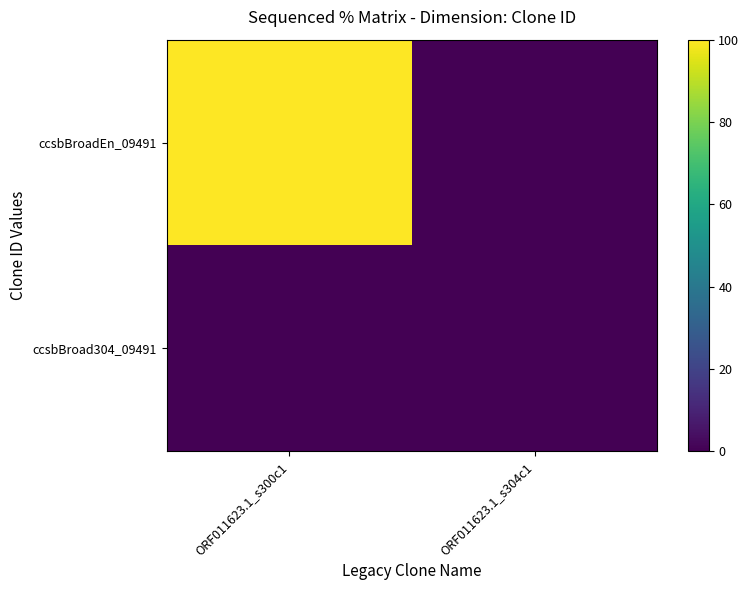

Which series has the largest total across all categories?

ccsbBroadEn_09491